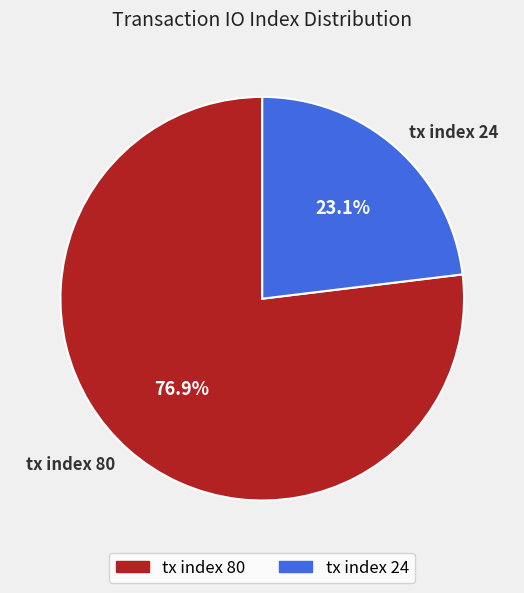

To the nearest percent, what is the average slice percentage?

50%